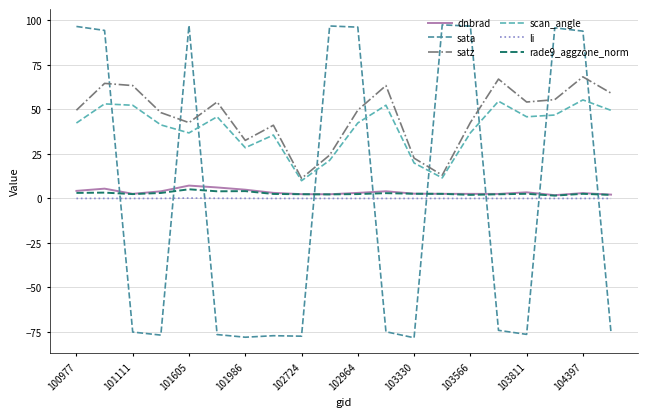

Which series ends up on top after the final intersection of sata and satz?

satz